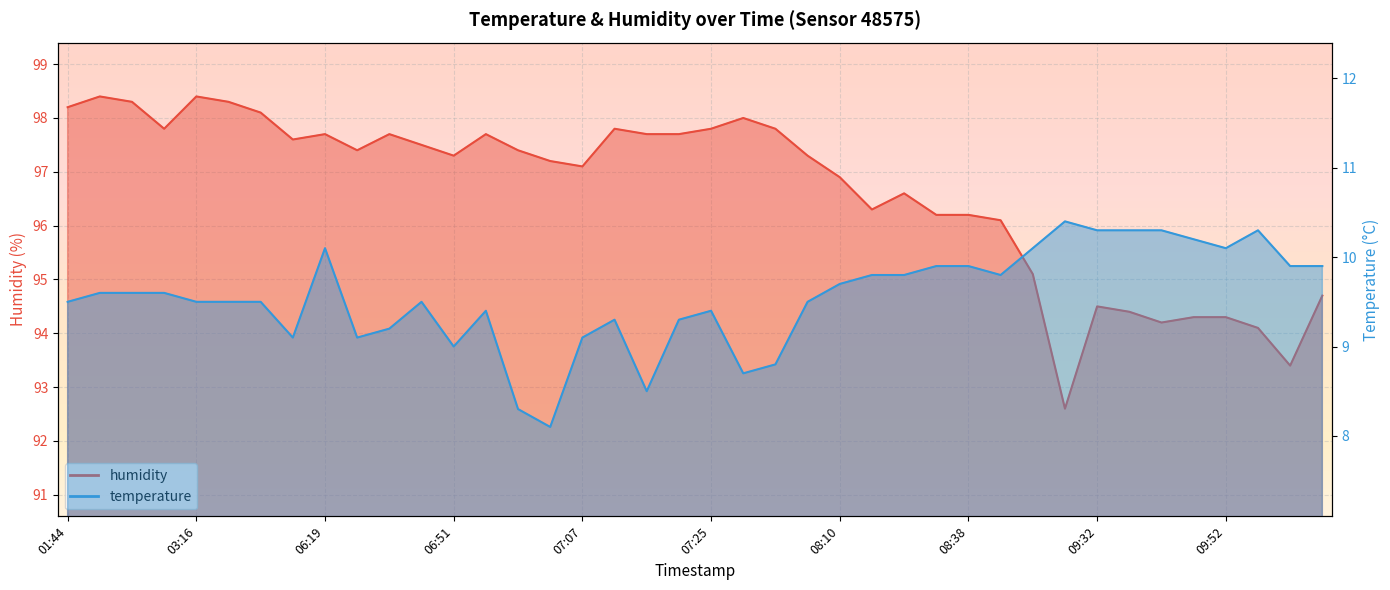

Is it true that temperature equals 9.2 at 06:30?

True